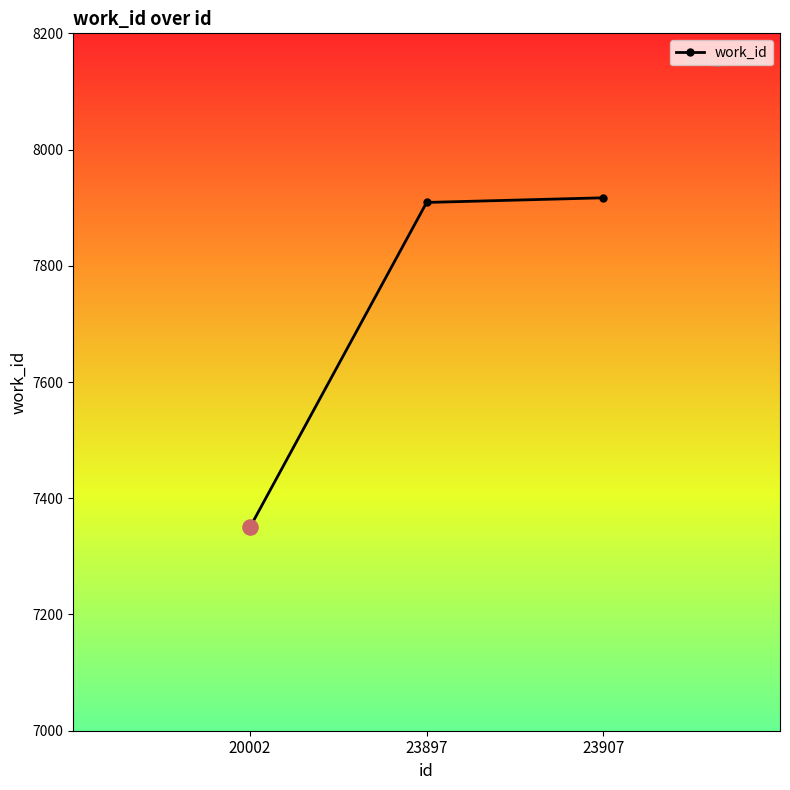

What is the change in value from 20002 to 23907?

+567